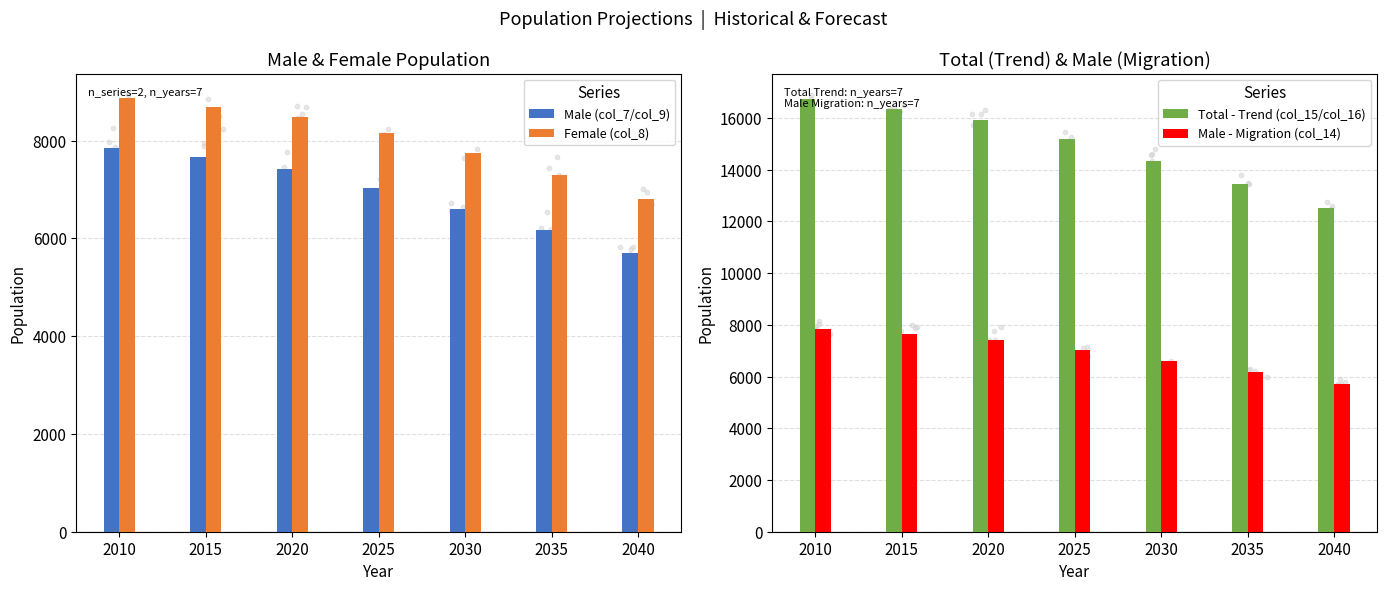

What is the total value across all series at 2020?

39259